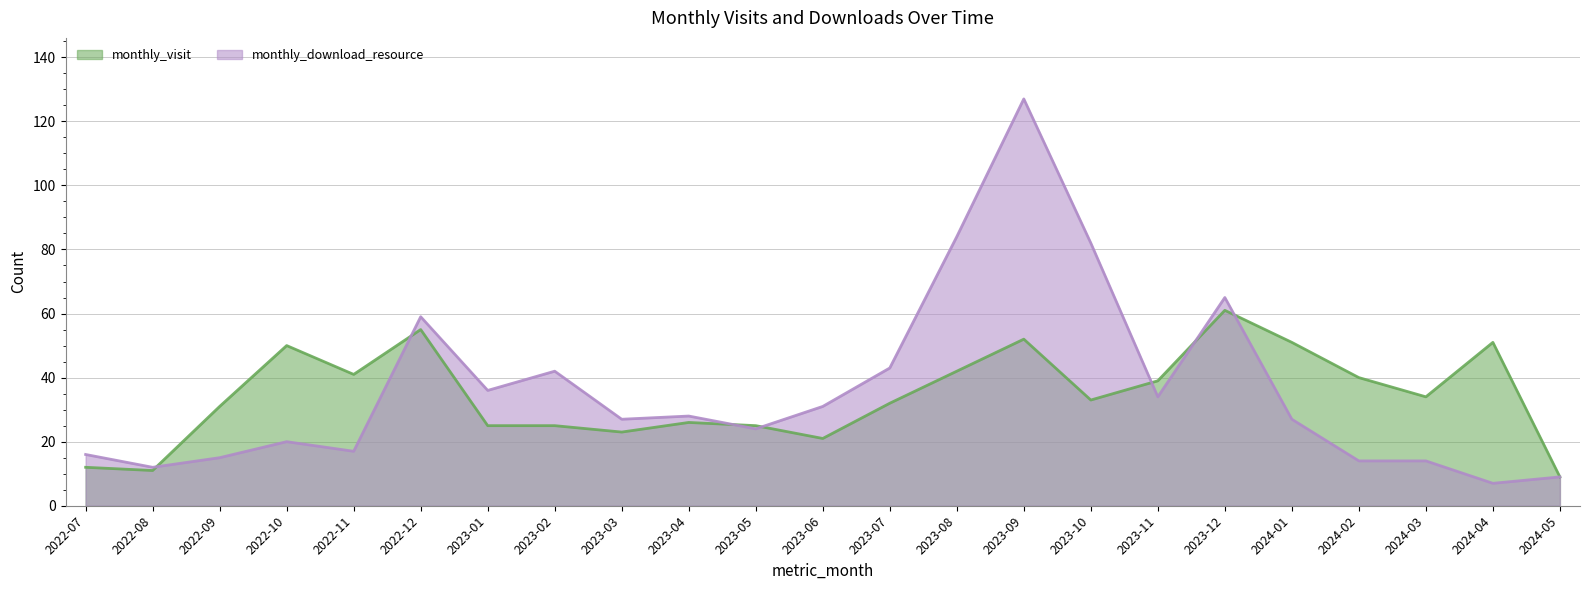

True or false: monthly_download_resource has more than 0 interior local peaks.

True